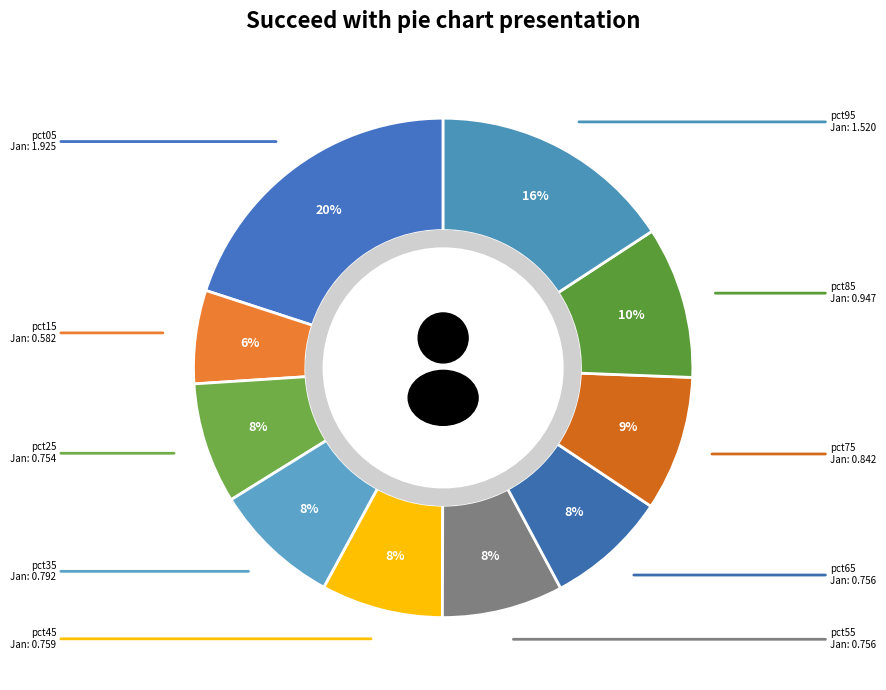

Which slice is the largest?

pct05